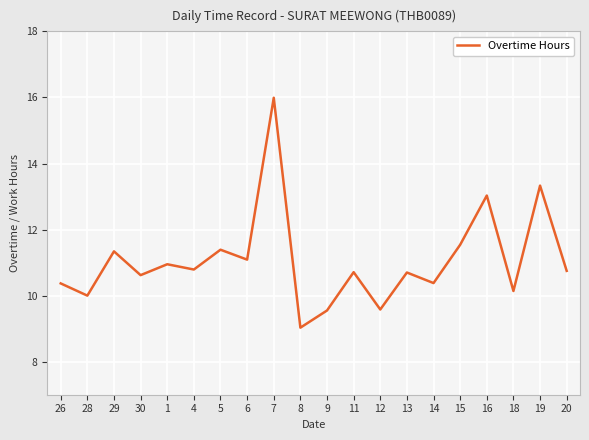

What position from the right is 6?

13